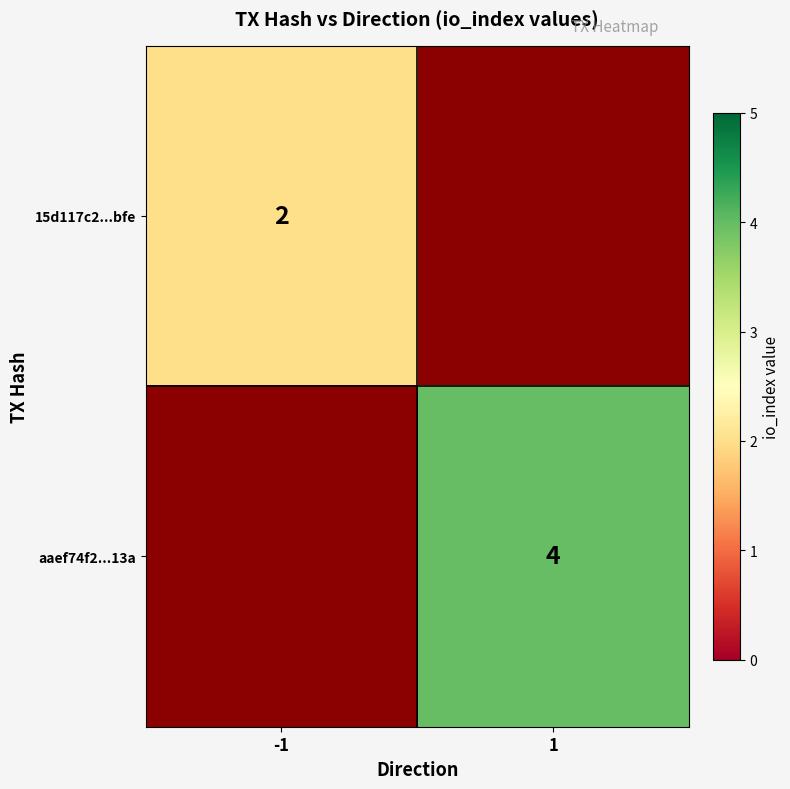

True or false: 15d117c2...bfe has a value of 1 at -1.

False